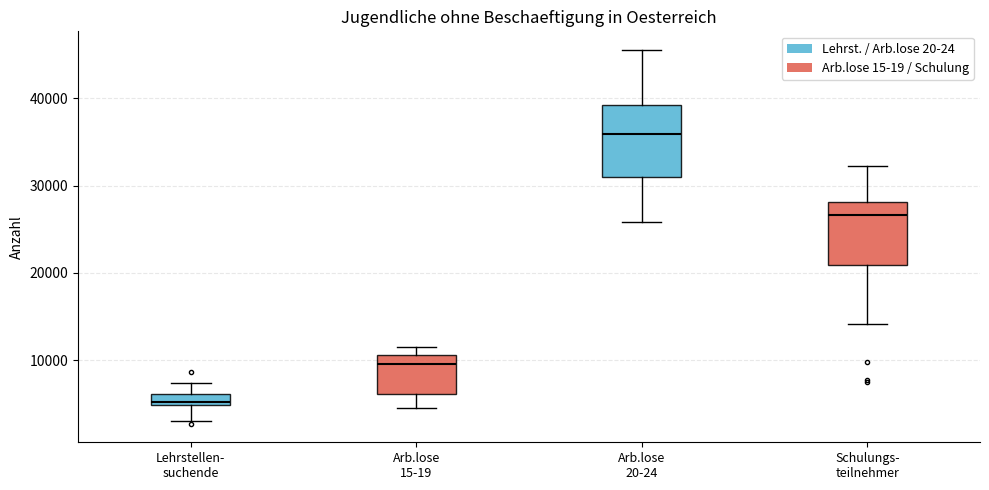

Where does the upper whisker of the box for Arb.lose 20-24 end on the y-axis? The values are not printed on the chart, so give them approximately, as read against the axis.

46000